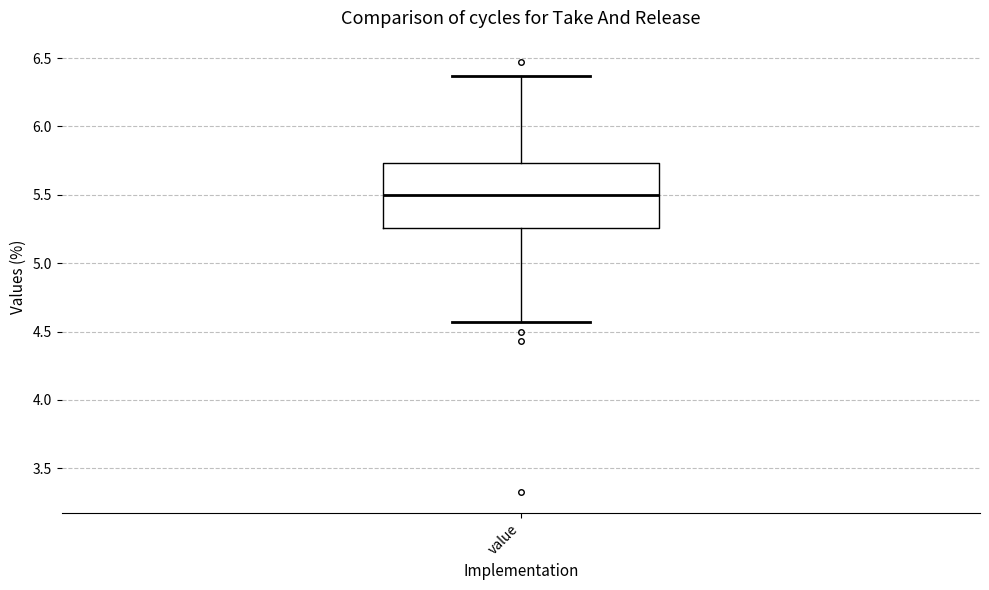

Read this box plot against the y-axis: the position of the median line, the range covered by the box, and the ends of both whiskers. The values are not printed on the chart, so give them approximately, as read against the axis.

median 5.50, box 5.25 to 5.75, whiskers 4.55 to 6.35